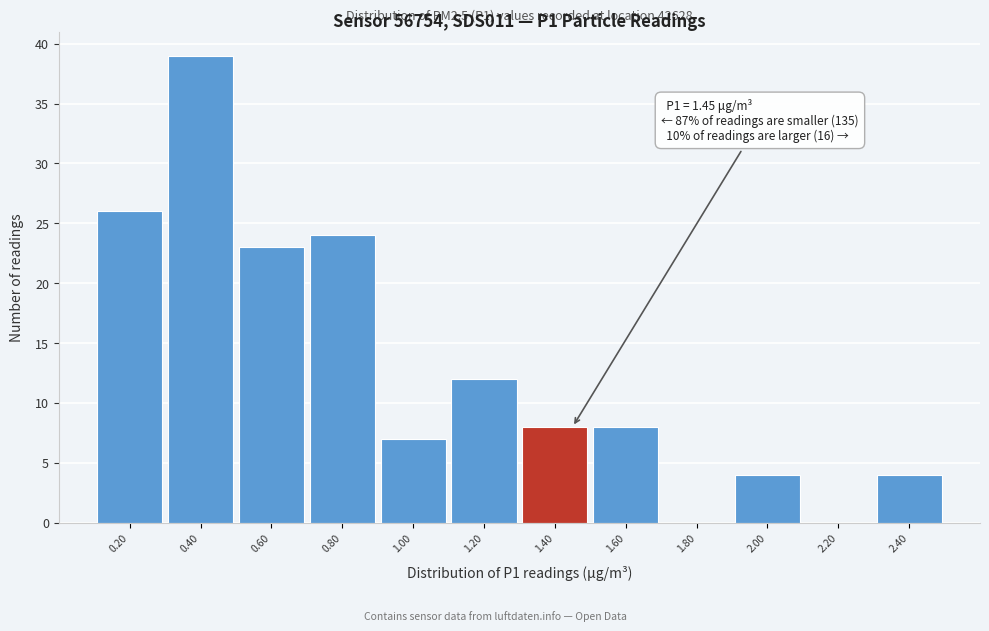

Over which range of the x-axis is the bar tallest?

0.3 to 0.5